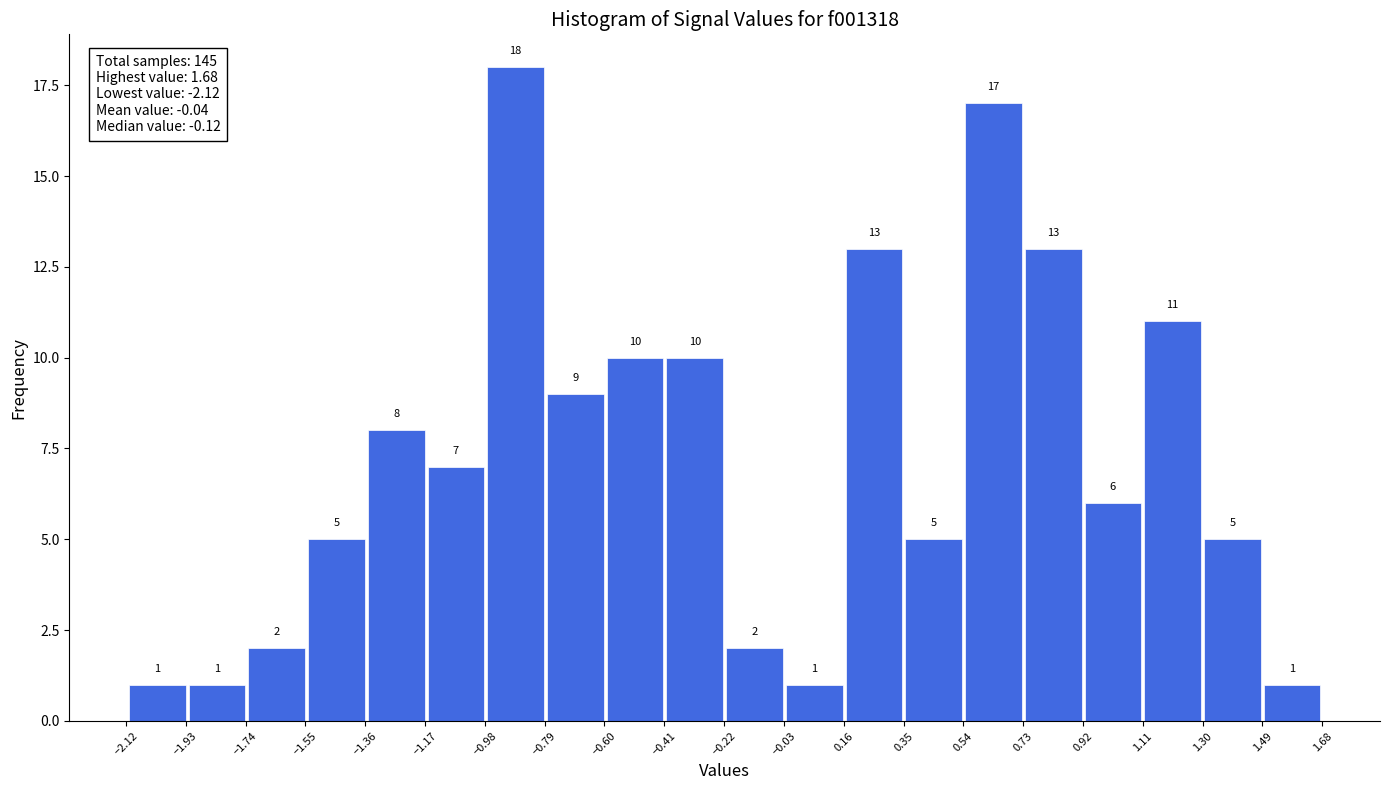

Which range on the x-axis has the tallest bar?

-0.98 to -0.78